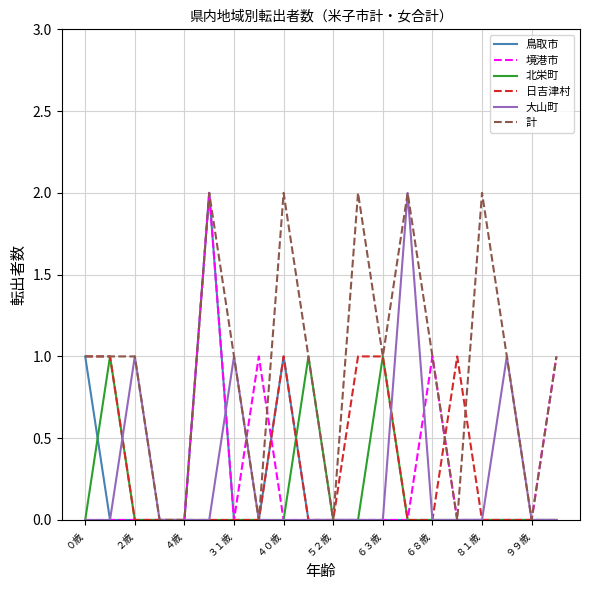

What is the sum of all 日吉津村 values?

6